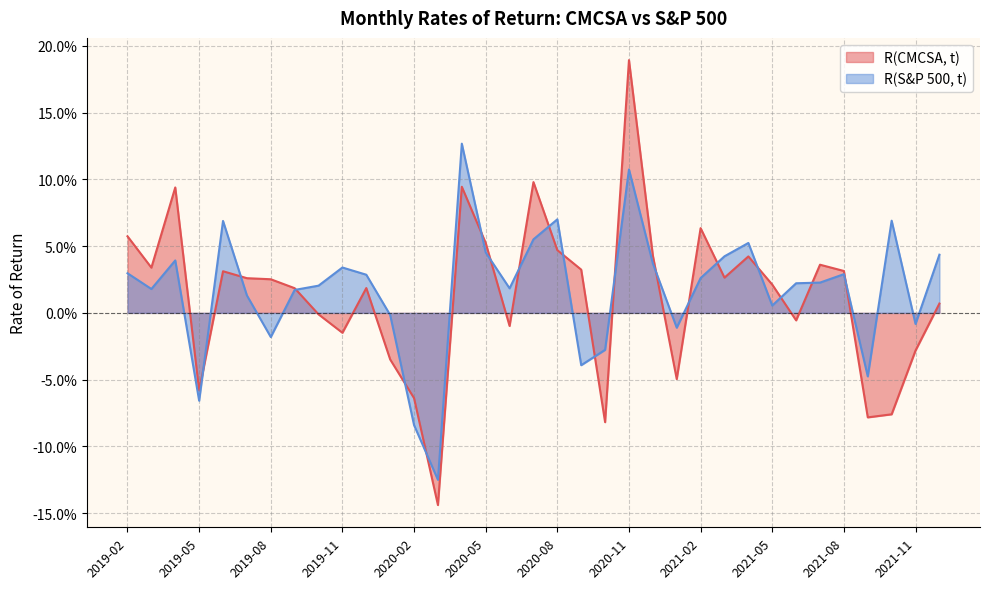

Which series ends up on top after the final intersection of R(CMCSA, t) and R(S&P 500, t)?

R(S&P 500, t)